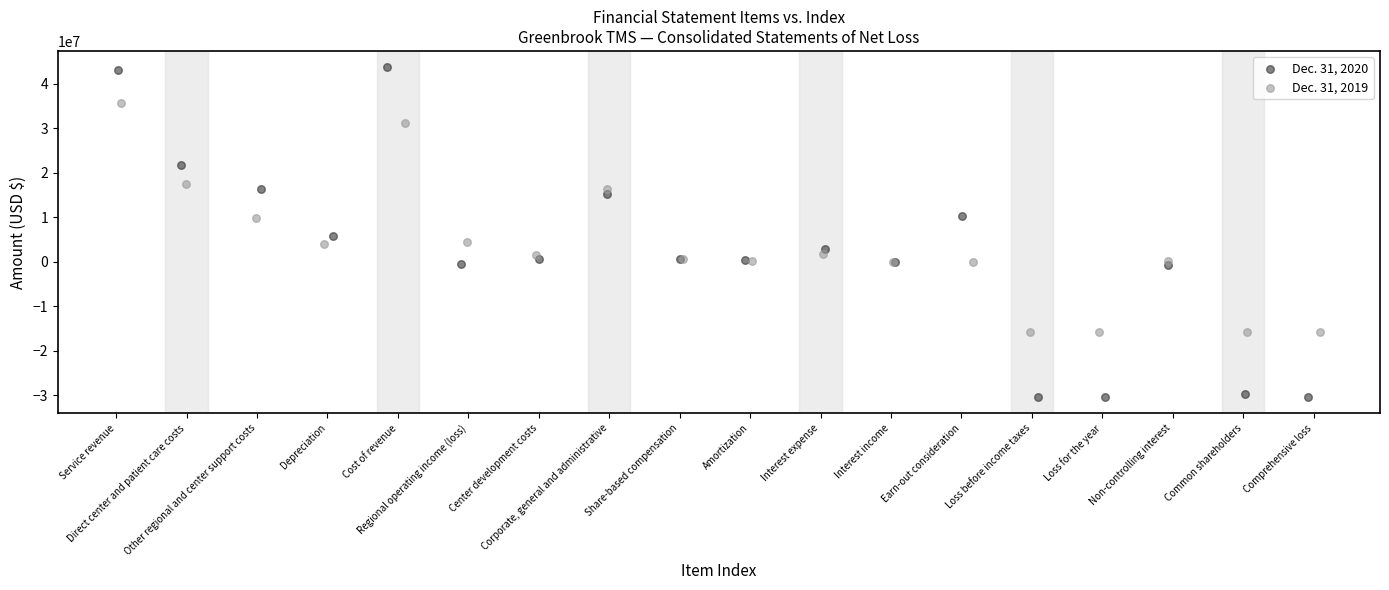

Which series contains the lowest Y value?

Dec. 31, 2020